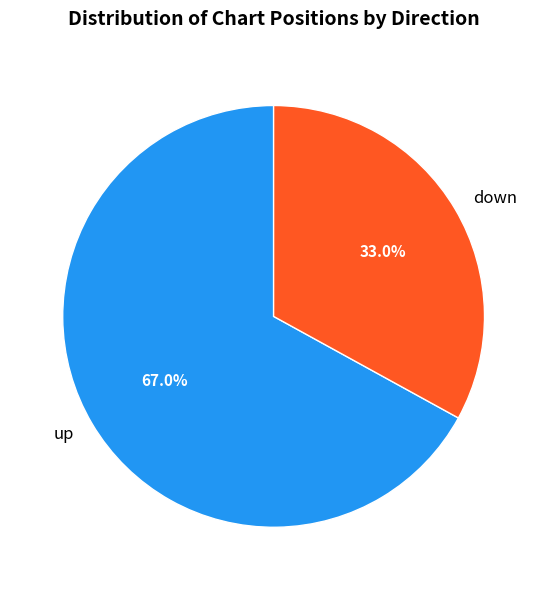

Count the number of slices in the pie.

2